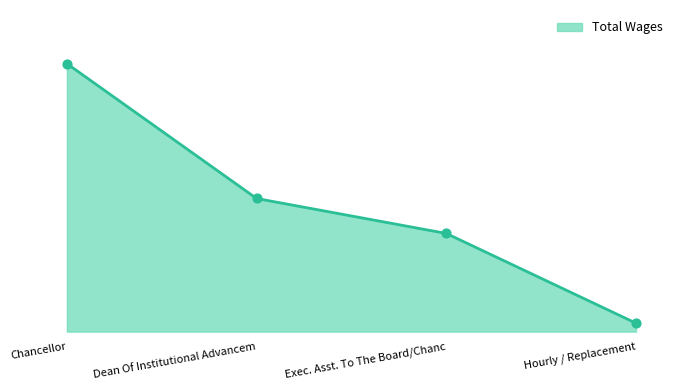

What is the ratio of the value at Dean Of Institutional Advancem to the value at Exec. Asst. To The Board/Chanc?

1.4